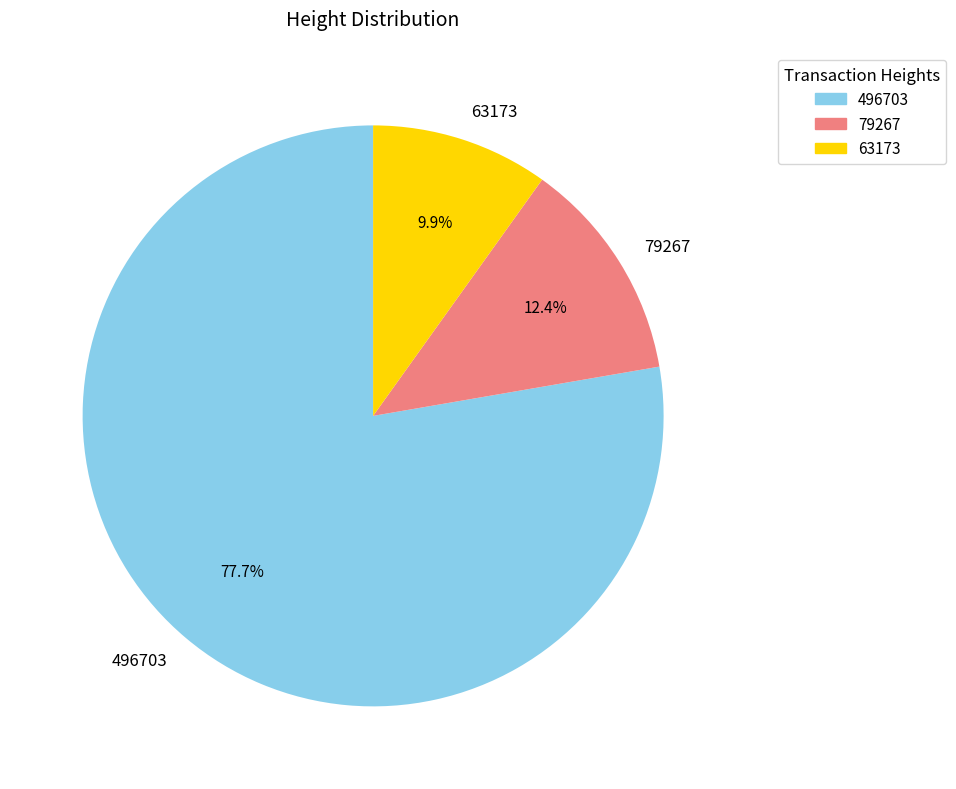

What percentage is the 79267 slice, to the nearest percent?

12%